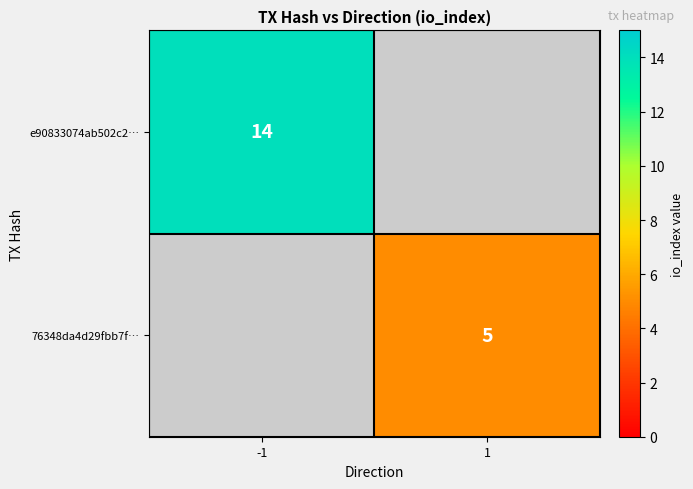

How many series are shown in this chart?

2